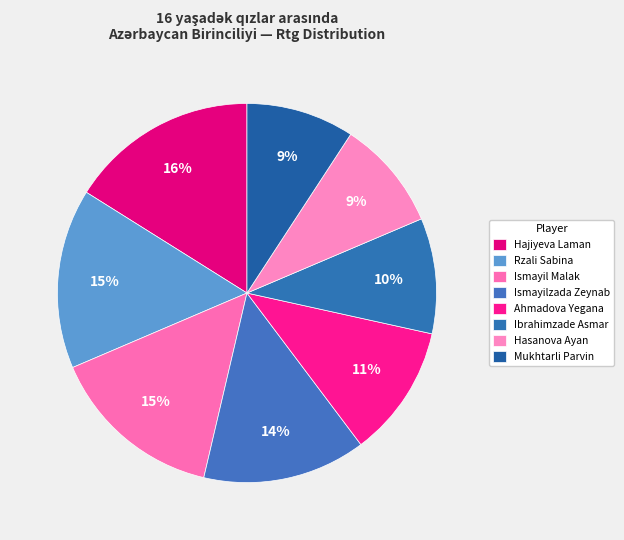

What is the total percentage of Mukhtarli Parvin and Ismayilzada Zeynab?

23.1%